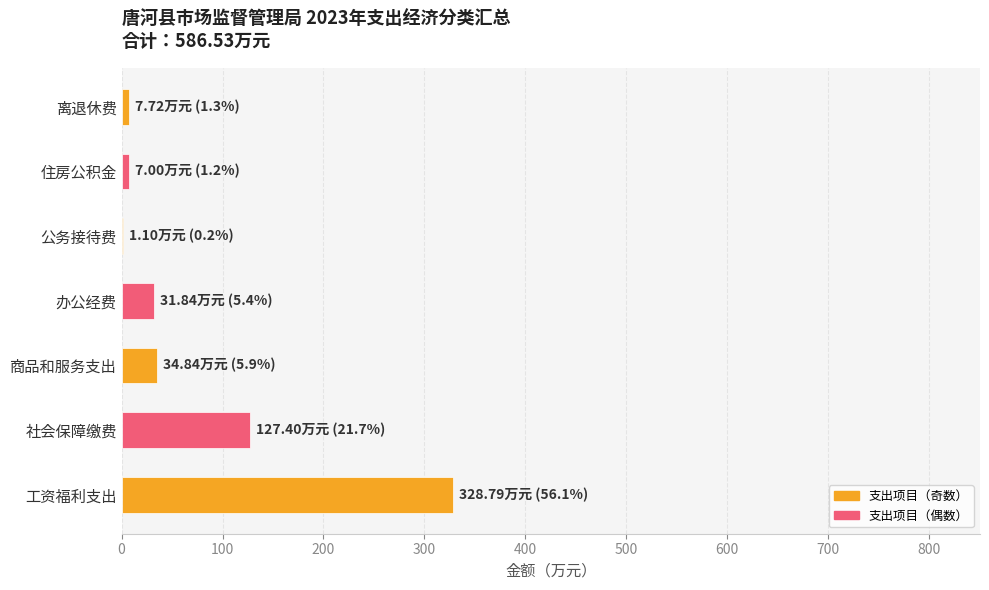

At which label is the value closest to 164?

社会保障缴费